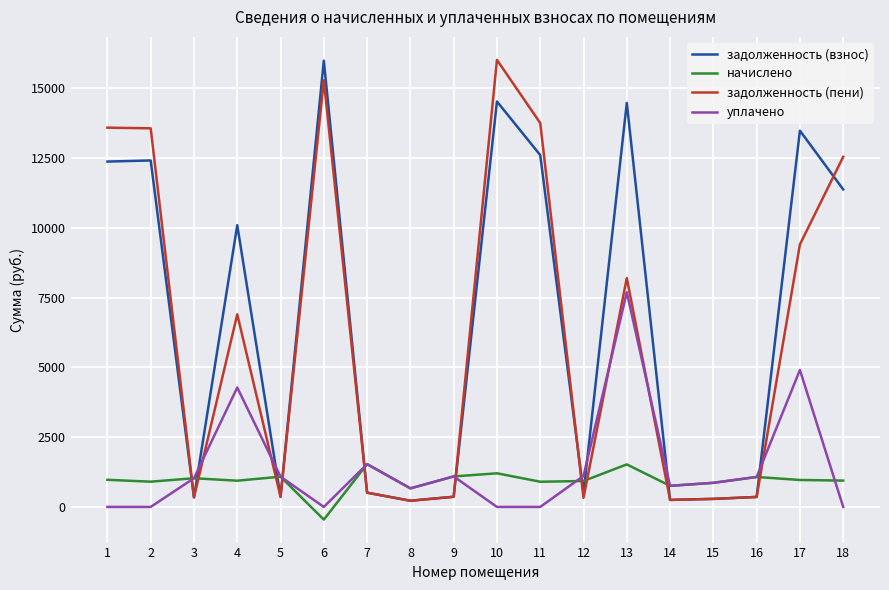

Which series changed the most between 4 and 8?

задолженность (взнос)